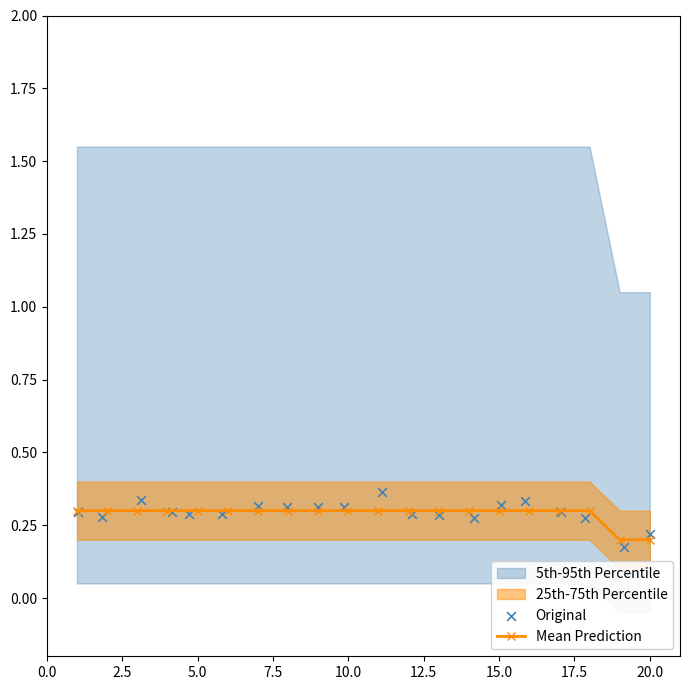

What is the maximum value for Mean Prediction?

0.3